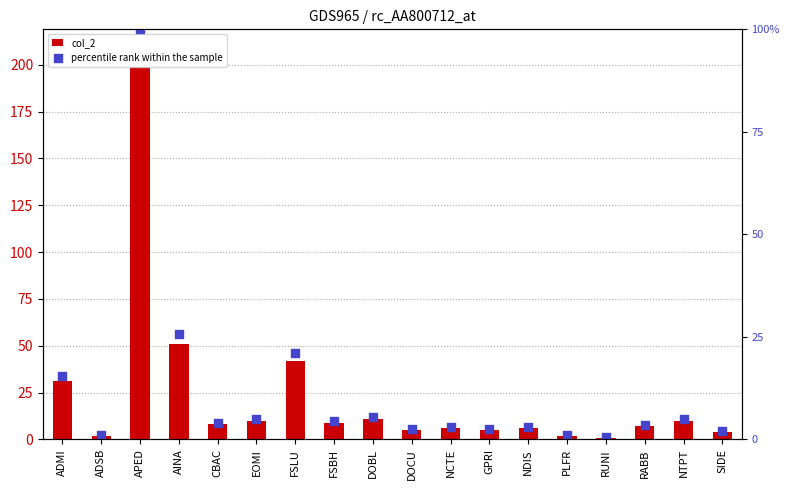

At which category is the sum across all series the highest?

APED